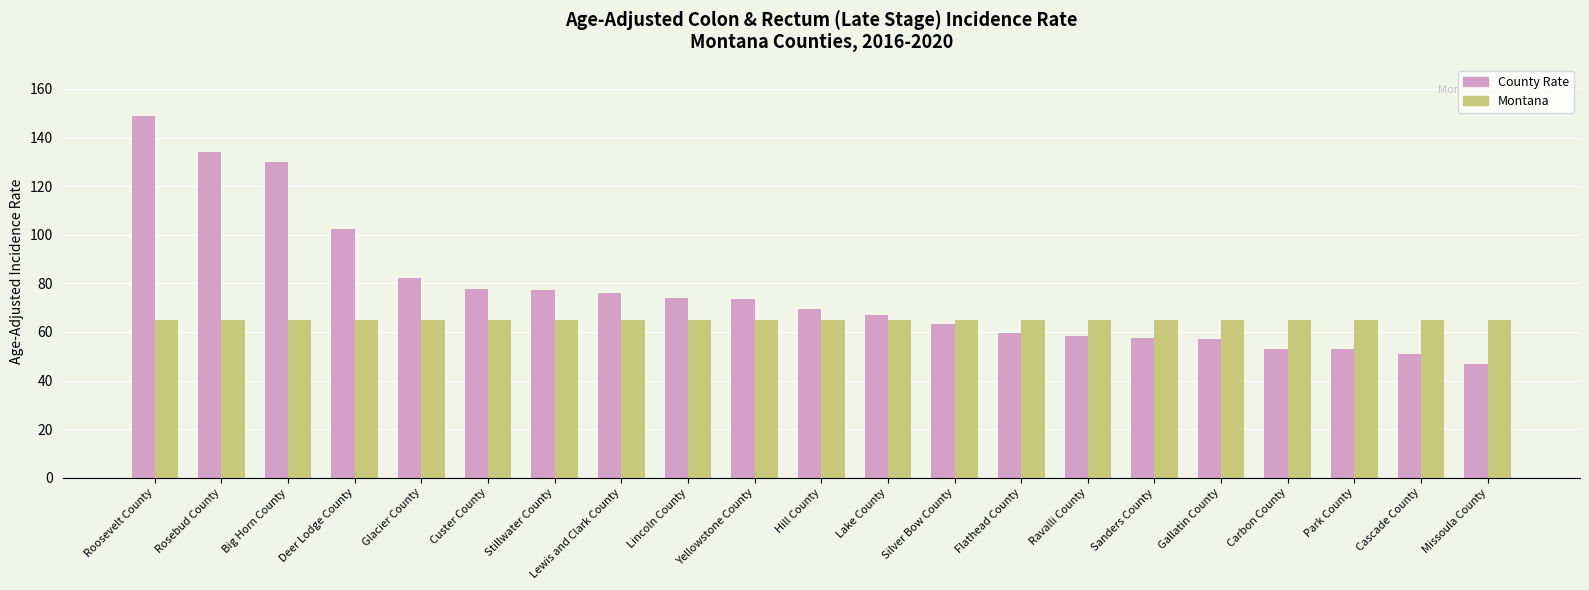

What is the value of the County Rate bar at the 7th from the left?

77.1